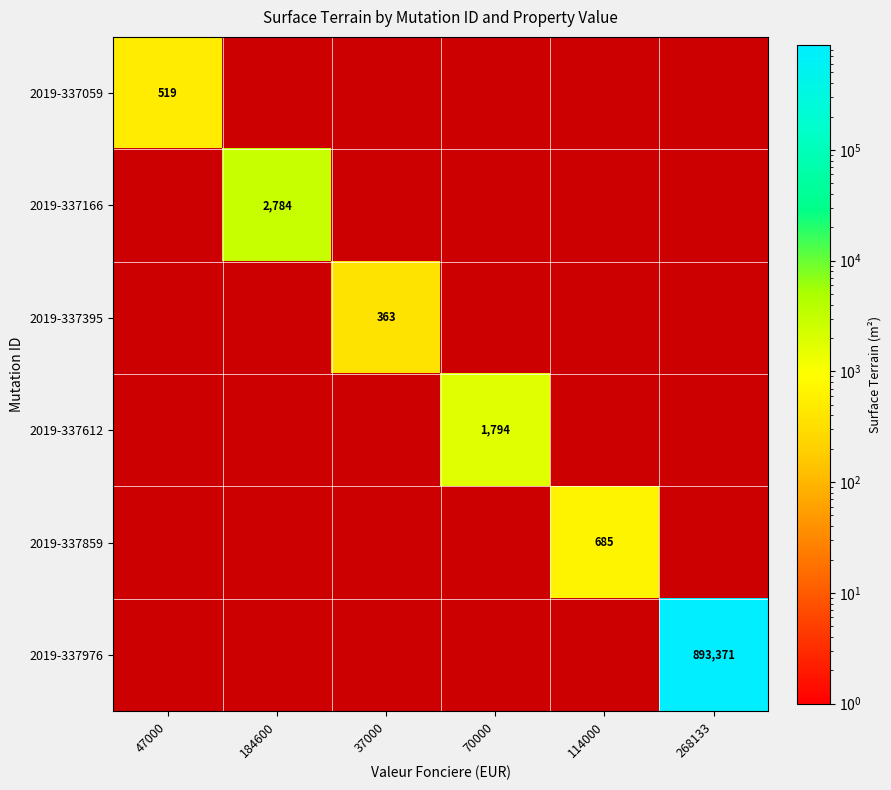

Count the number of data series in this chart.

6